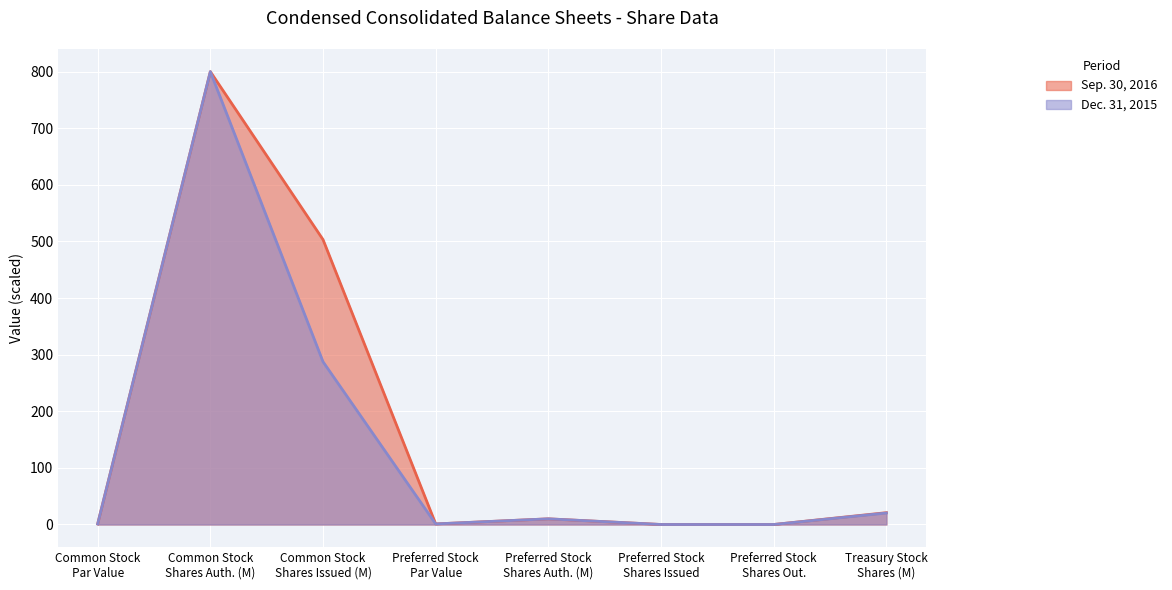

What is the label of the 5th point from the right?

Preferred Stock Par Value